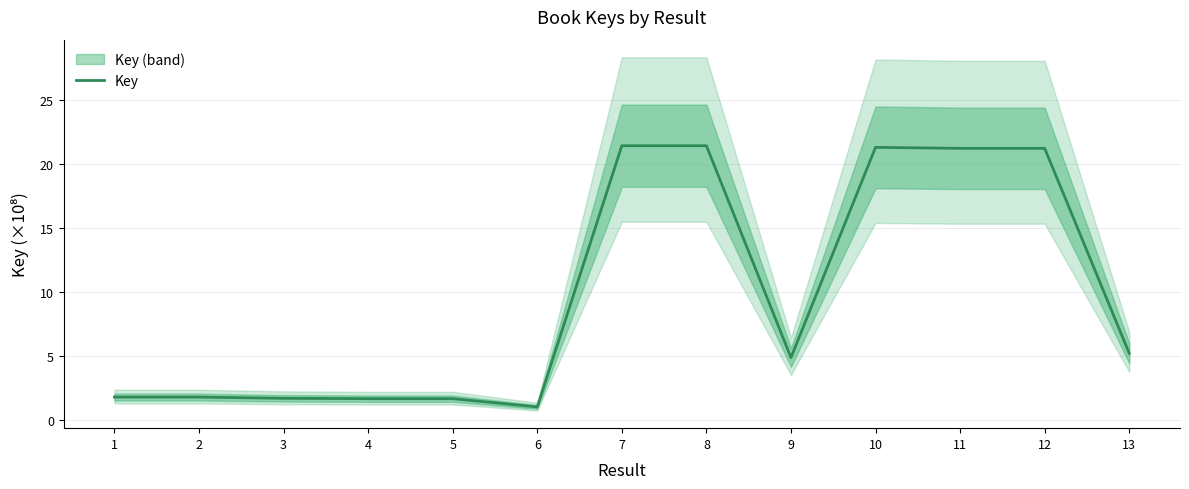

What is the sum of the values at 6 and 11?

22.2